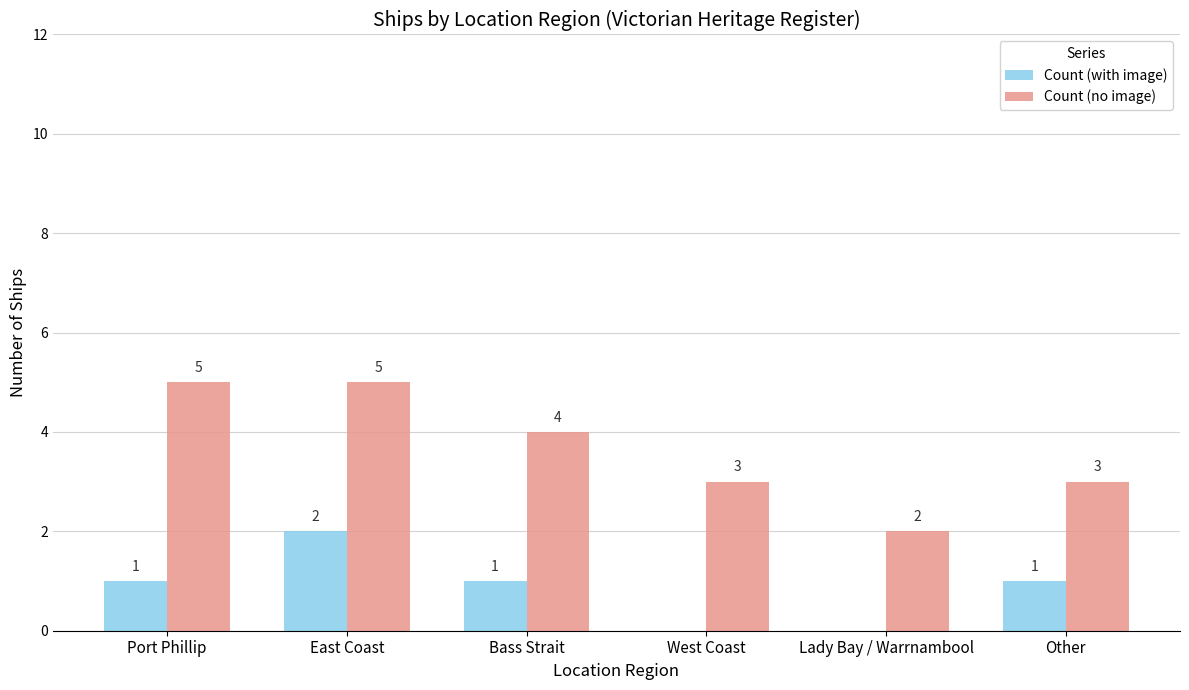

What is the total value across all series at Other?

4